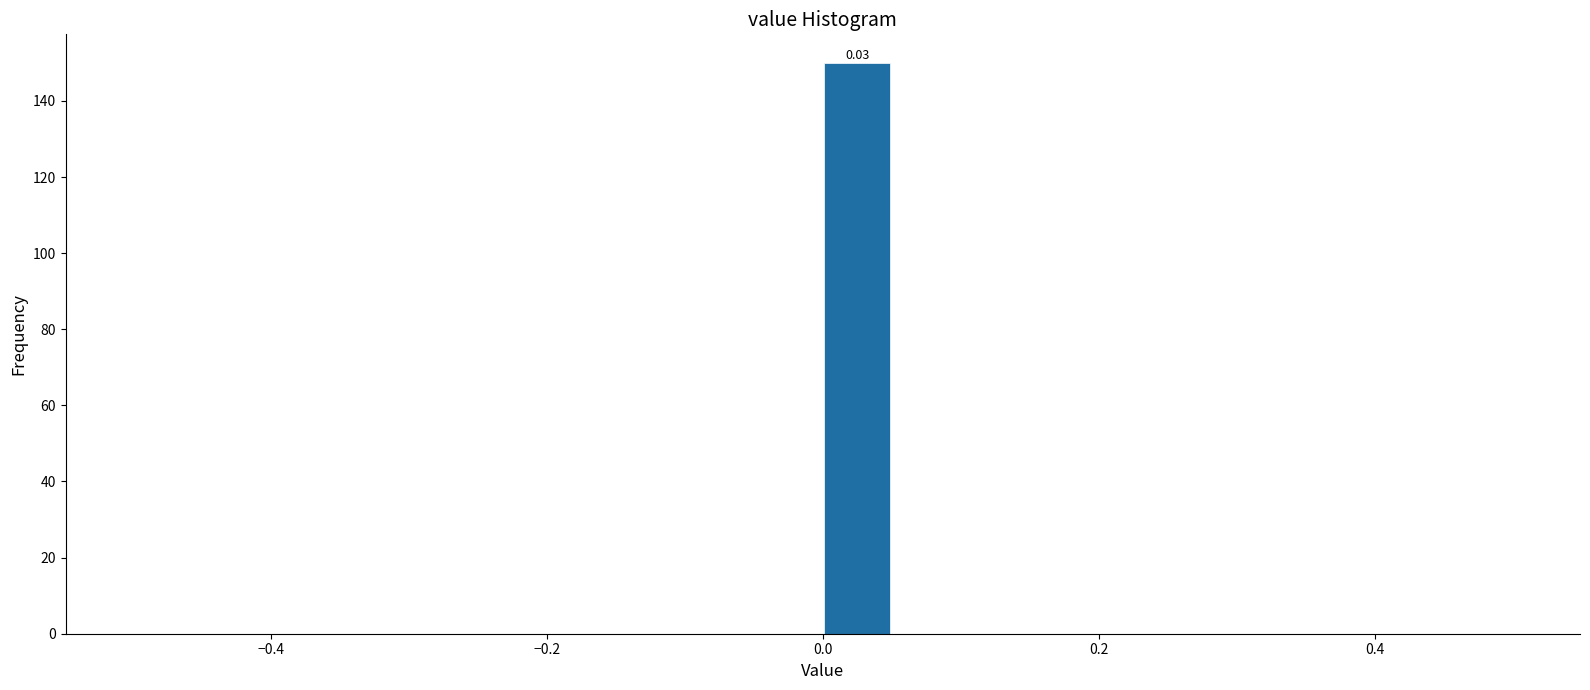

Around what value on the x-axis is the tallest bar? Give the approximate position of its centre, as read against the axis.

0.02